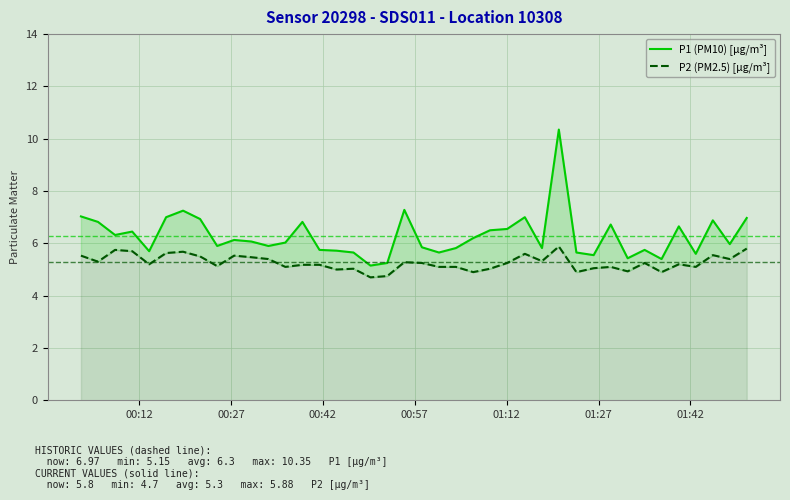

True or false: P2 (PM2.5) [µg/m³] and P1 (PM10) [µg/m³] intersect in this chart.

False